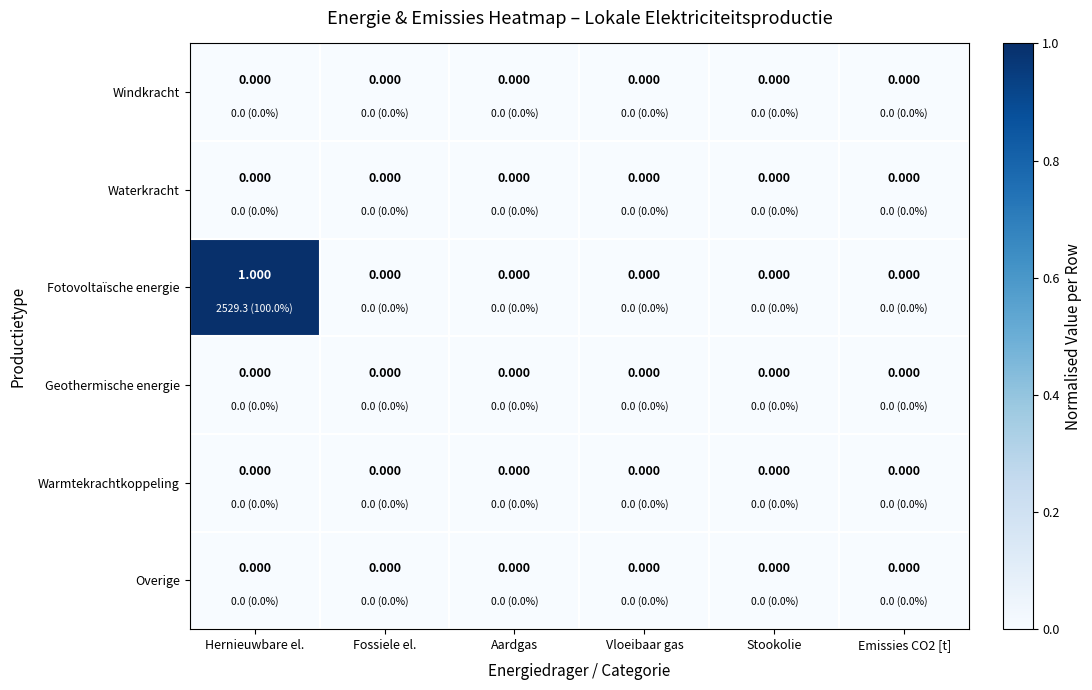

At which label does Fotovoltaïsche energie reach its peak?

Hernieuwbare el.